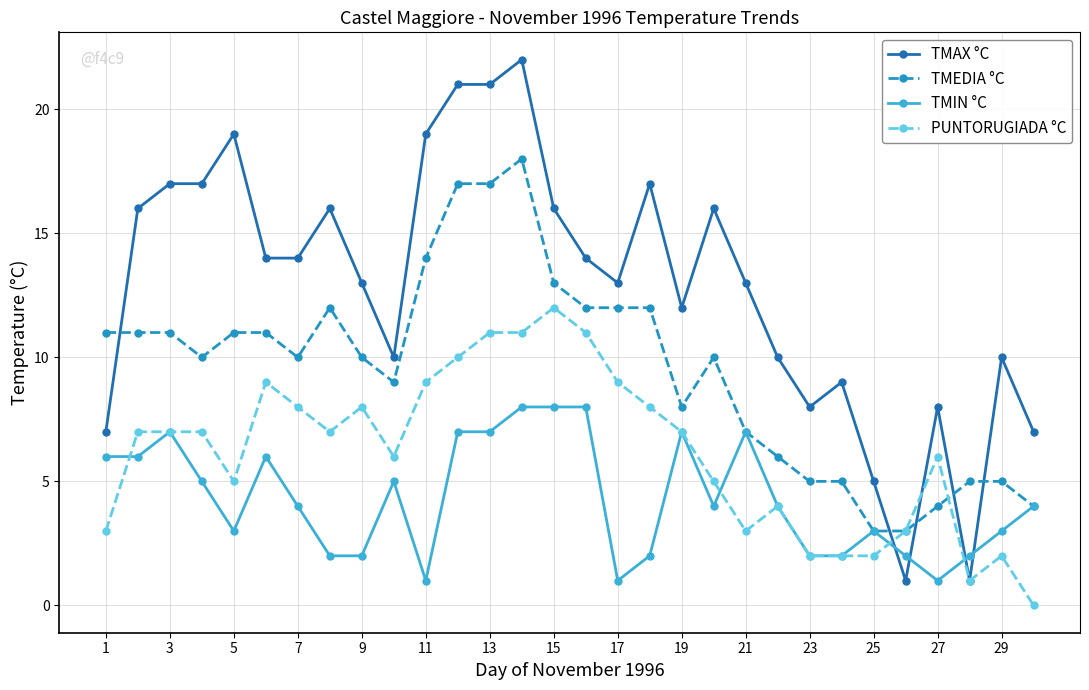

Which series has the widest spread of values?

TMAX °C